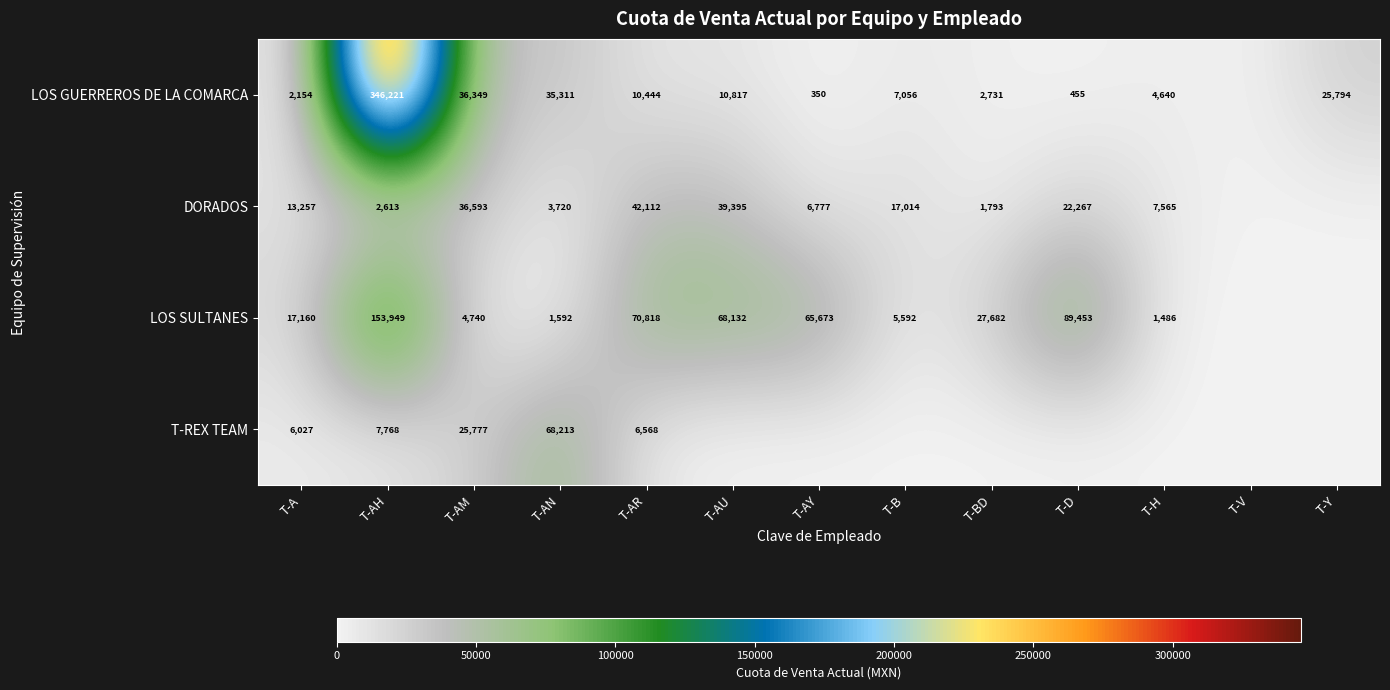

What is the difference between the highest and lowest values at T-A?

15006